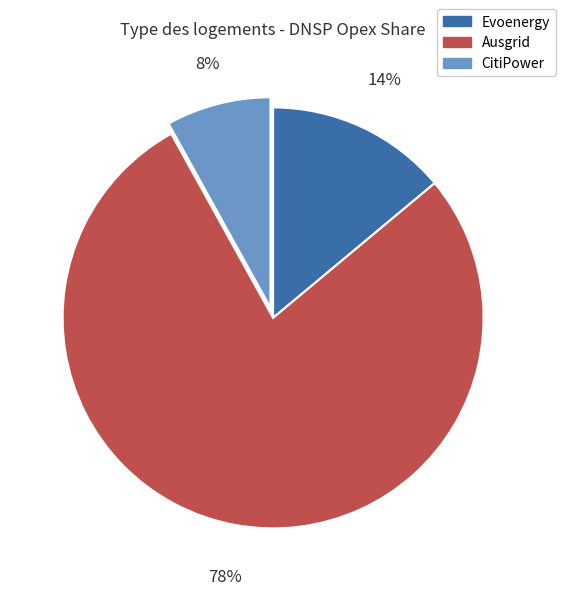

Do Evoenergy and Ausgrid together represent more than half of the pie?

Yes